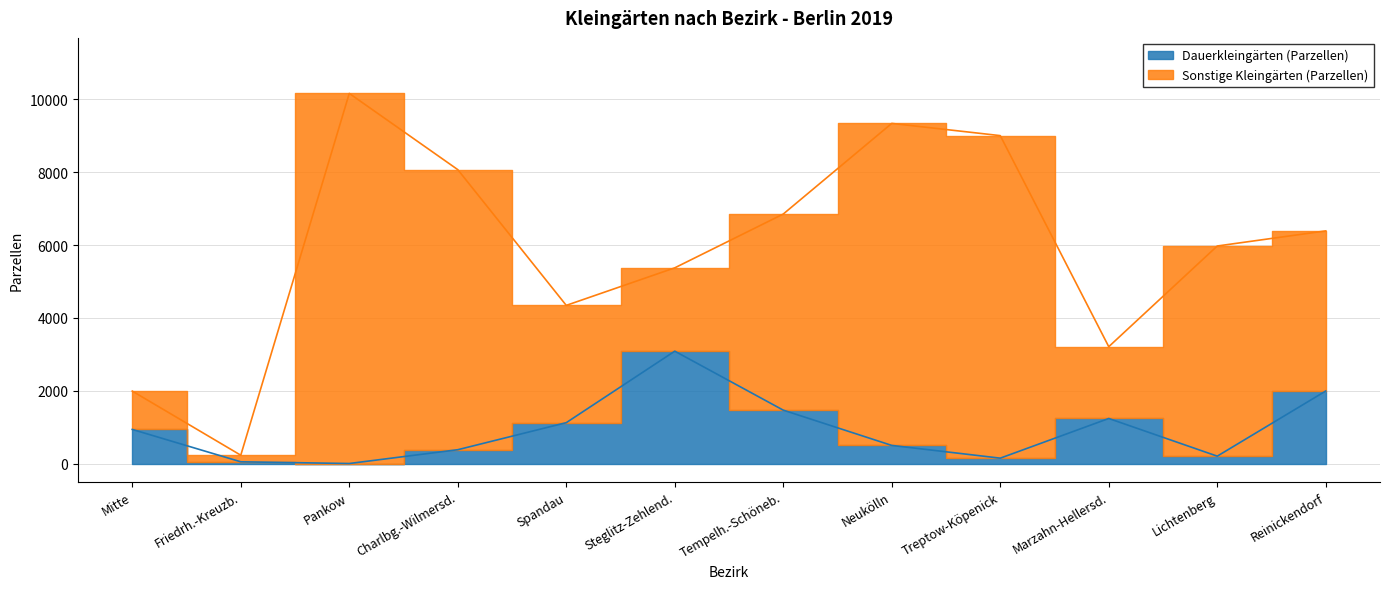

Rank the categories by value from highest to lowest.

Steglitz-Zehlend., Reinickendorf, Tempelh.-Schöneb., Marzahn-Hellersd., Spandau, Mitte, Neukölln, Charlbg.-Wilmersd., Lichtenberg, Treptow-Köpenick, Friedrh.-Kreuzb., Pankow